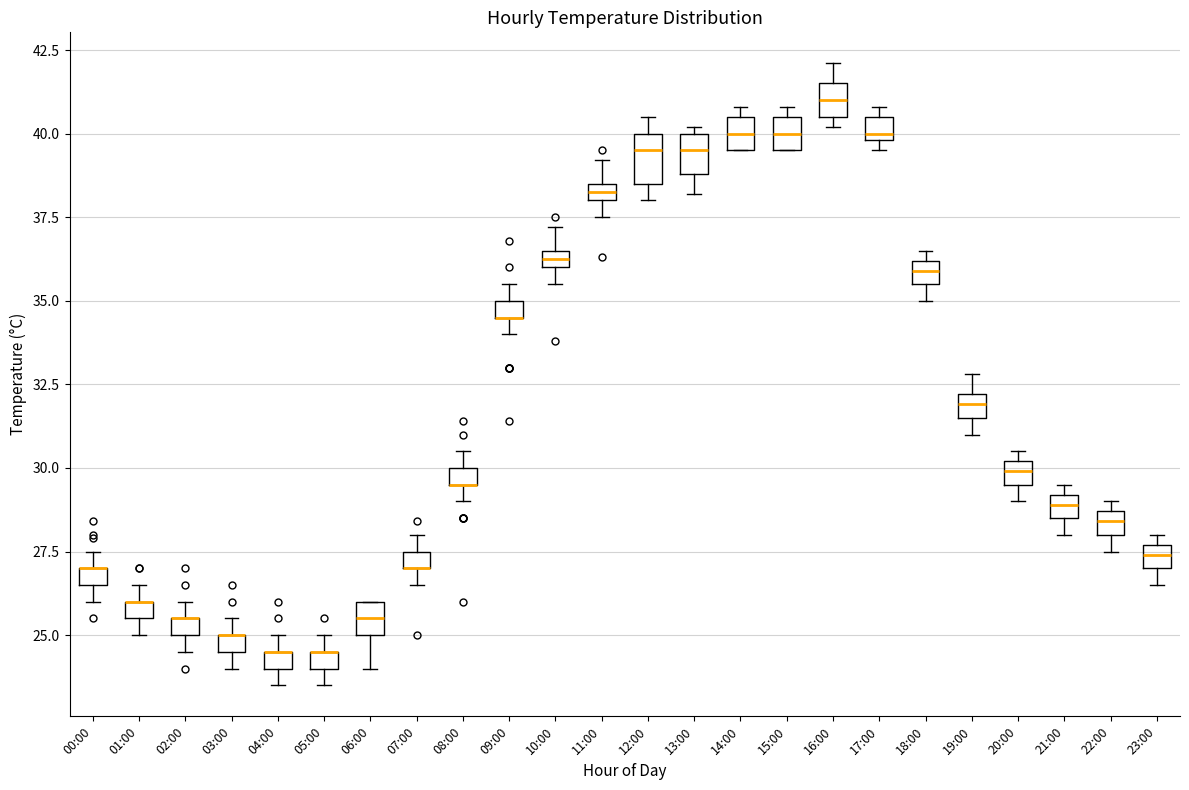

Where does the upper whisker of the box for 10:00 end on the y-axis? The values are not printed on the chart, so give them approximately, as read against the axis.

37.0